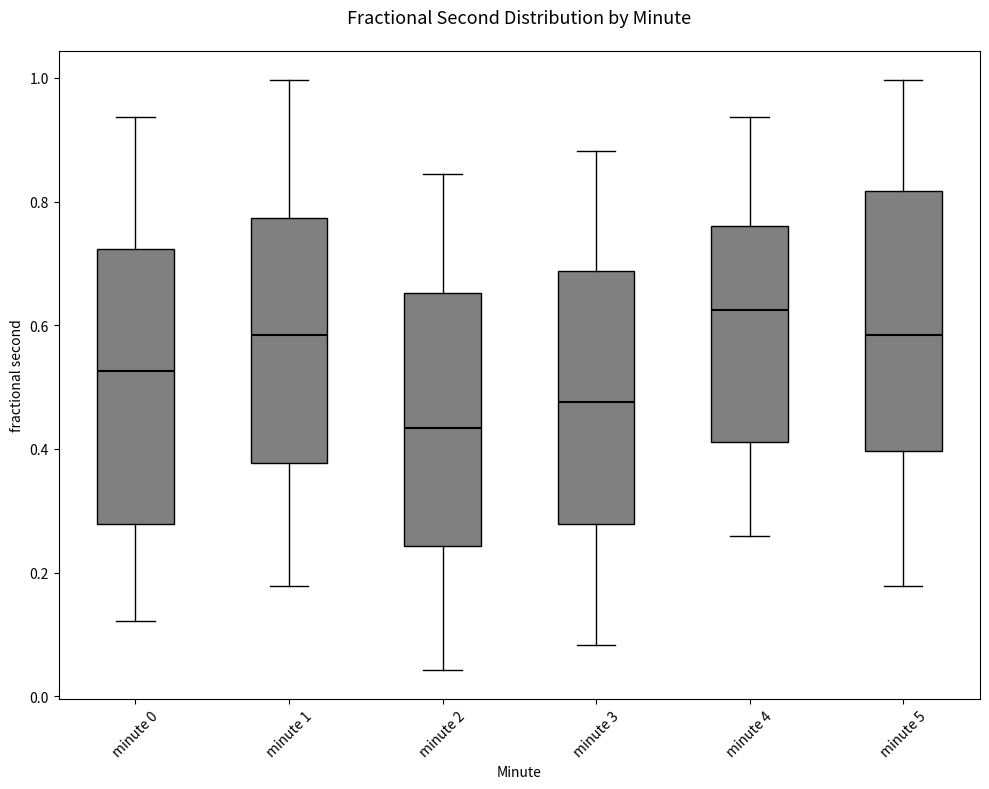

Reading left to right, read every box against the y-axis: the position of its median line, the range the box covers, and the ends of its whiskers. The values are not printed on the chart, so give them approximately, as read against the axis.

minute 0: median 0.52, box 0.28 to 0.72, whiskers 0.12 to 0.94
minute 1: median 0.58, box 0.38 to 0.78, whiskers 0.18 to 1.00
minute 2: median 0.44, box 0.24 to 0.66, whiskers 0.04 to 0.84
minute 3: median 0.48, box 0.28 to 0.68, whiskers 0.08 to 0.88
minute 4: median 0.62, box 0.42 to 0.76, whiskers 0.26 to 0.94
minute 5: median 0.58, box 0.40 to 0.82, whiskers 0.18 to 1.00